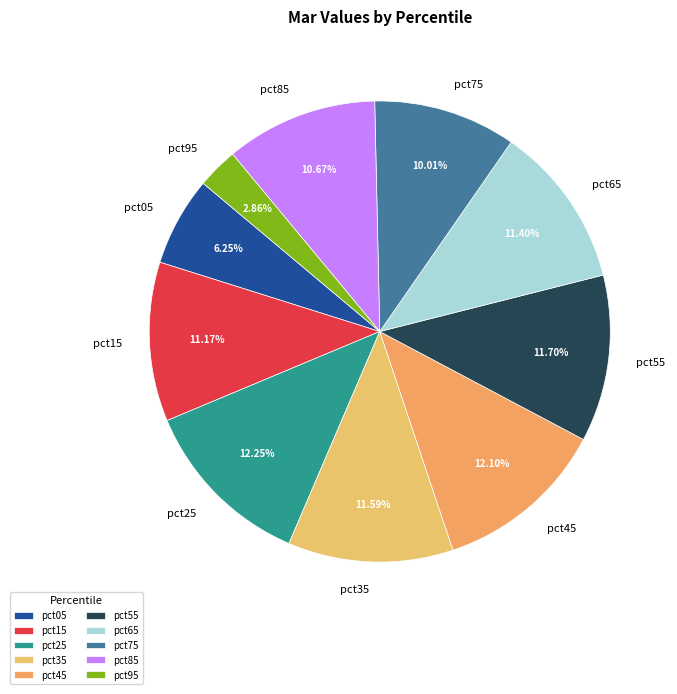

Combined, do pct65 and pct95 account for over 50%?

No